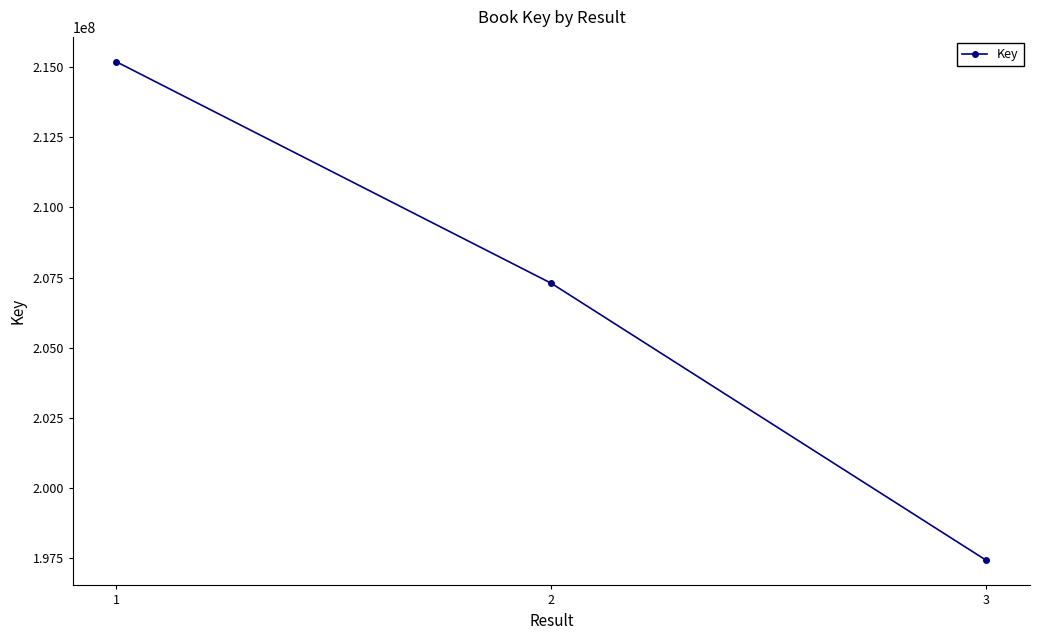

What is the change in value from 1 to 2?

-7890342